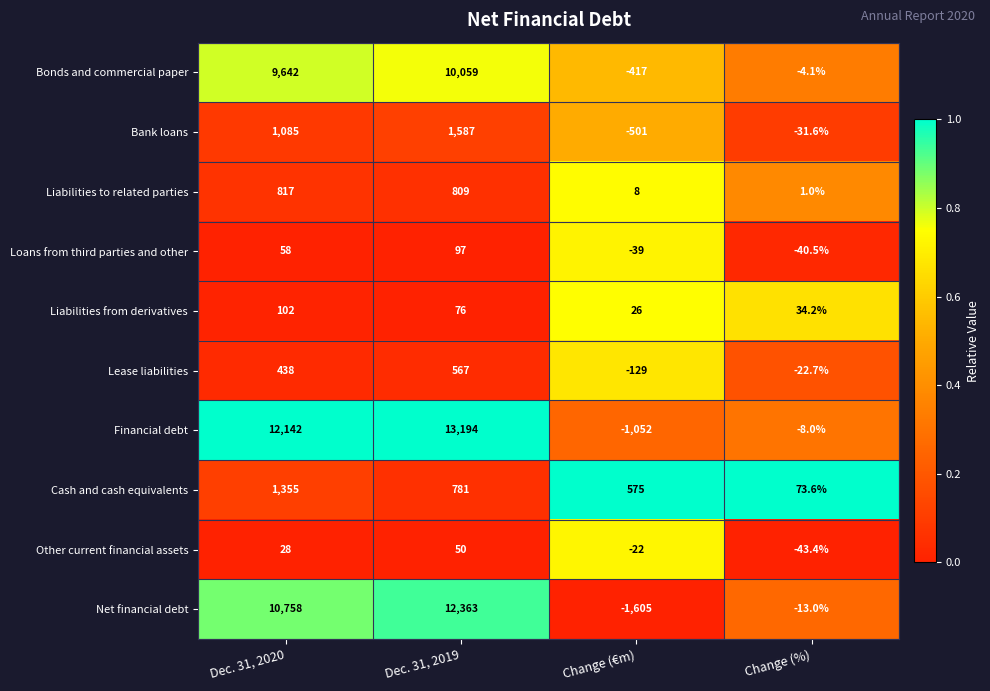

True or false: Bonds and commercial paper has a value of -4.1 at Change (%).

True